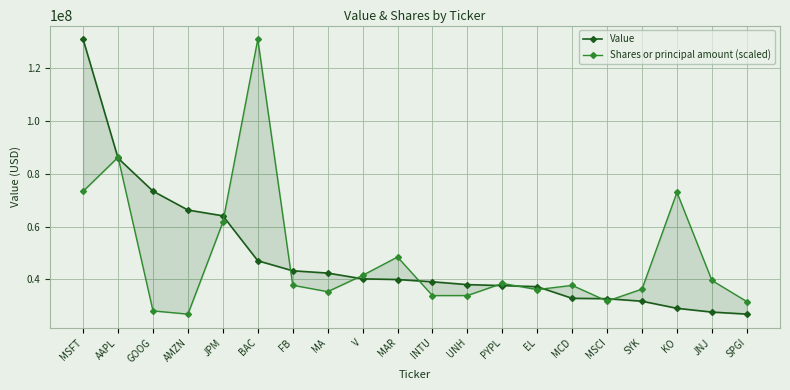

Reading left to right, extract all data points from this chart.

Value: MSFT=131008000.0	AAPL=85944000.0	GOOG=73449000.0	AMZN=66291000.0	JPM=64104000.0	BAC=47068000.0	FB=43265000.0	MA=42404000.0	V=40203000.0	MAR=39954000.0	INTU=39095000.0	UNH=38024000.0	PYPL=37649000.0	EL=37246000.0	MCD=32825000.0	MSCI=32690000.0	SYK=31730000.0	KO=29044000.0	JNJ=27612000.0	SPGI=26846000.0
Shares or principal amount (scaled): MSFT=73408403.8	AAPL=86301775.2	GOOG=28073255.3	AMZN=26846000.0	JPM=61680144.9	BAC=131008000.0	FB=37781567.6	MA=35358782.0	V=41527829.6	MAR=48489917.3	INTU=33873891.0	UNH=33885657.2	PYPL=38491024.2	EL=36139794.3	MCD=37742521.3	MSCI=31774108.7	SYK=36332149.5	KO=73002601.6	JNJ=39621448.3	SPGI=31609469.4